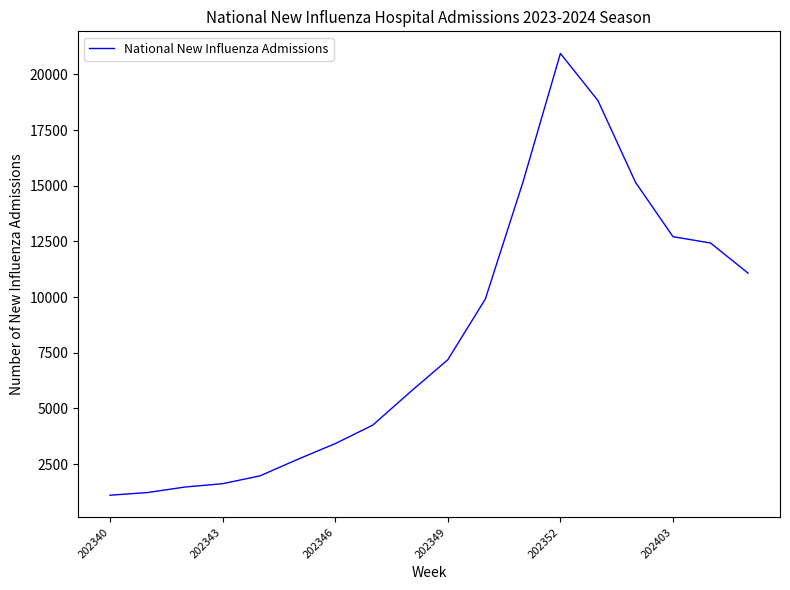

What is the minimum value shown in the chart?

1098